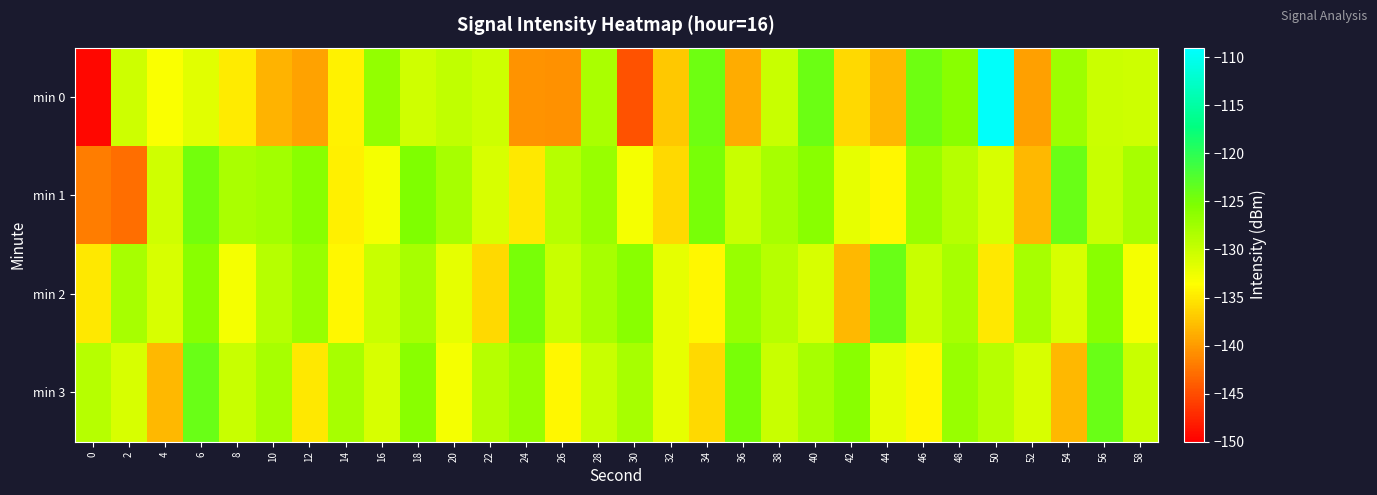

What is the difference between the highest and lowest values at 2?

14.8